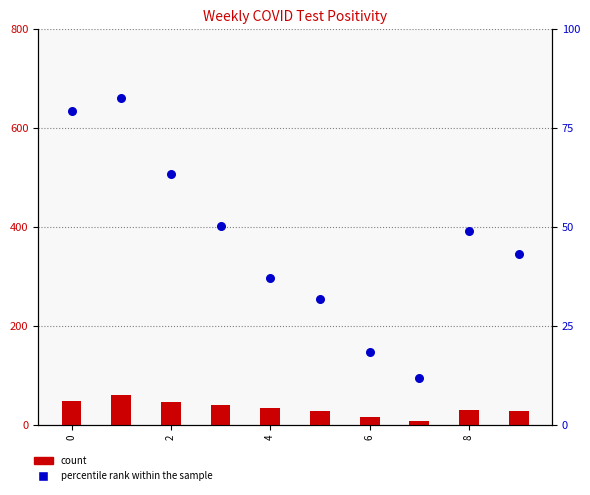

What are all the series names shown in the legend?

count, percentile rank within the sample